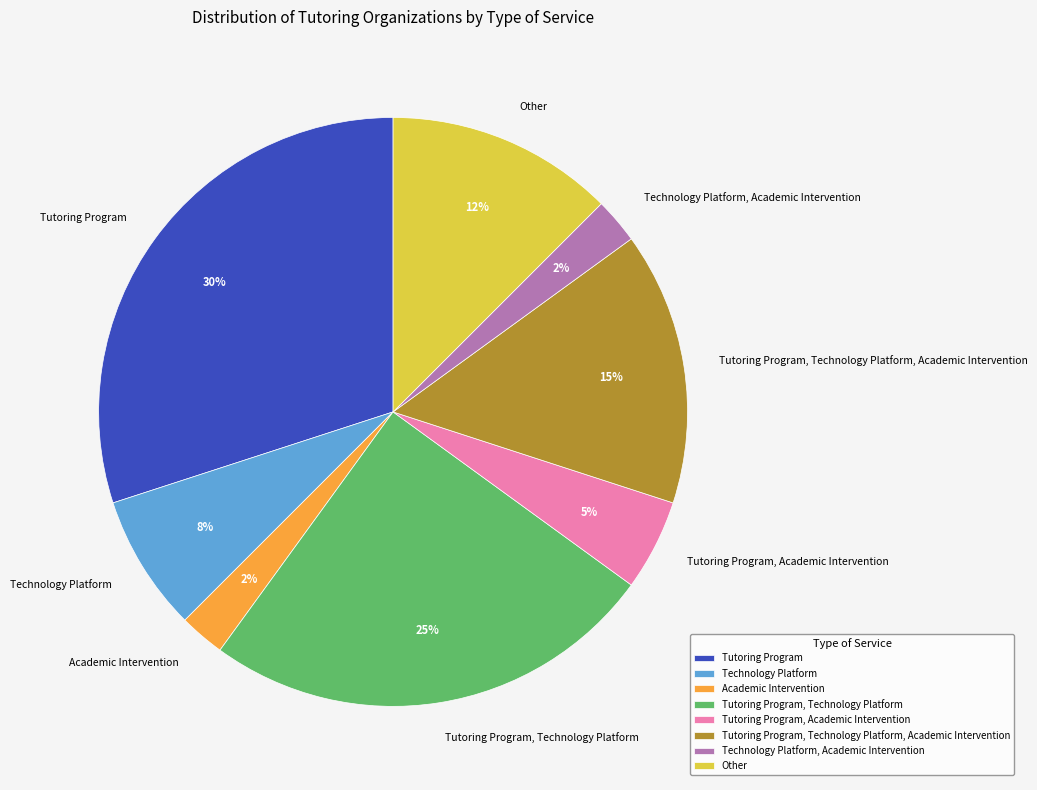

Does Academic Intervention represent more than half of the total?

No